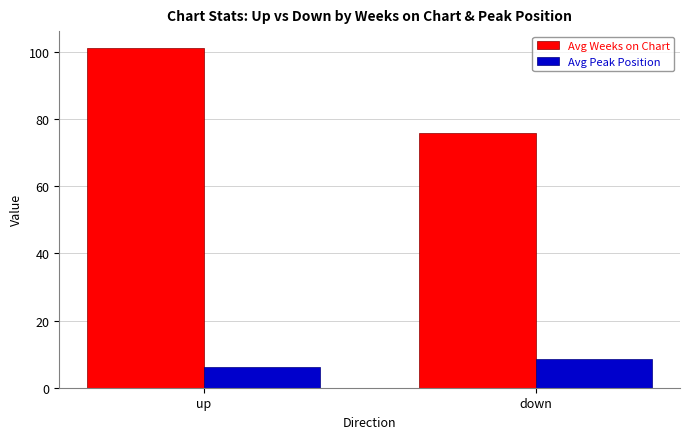

What is the label of the 2nd bar from the right?

up